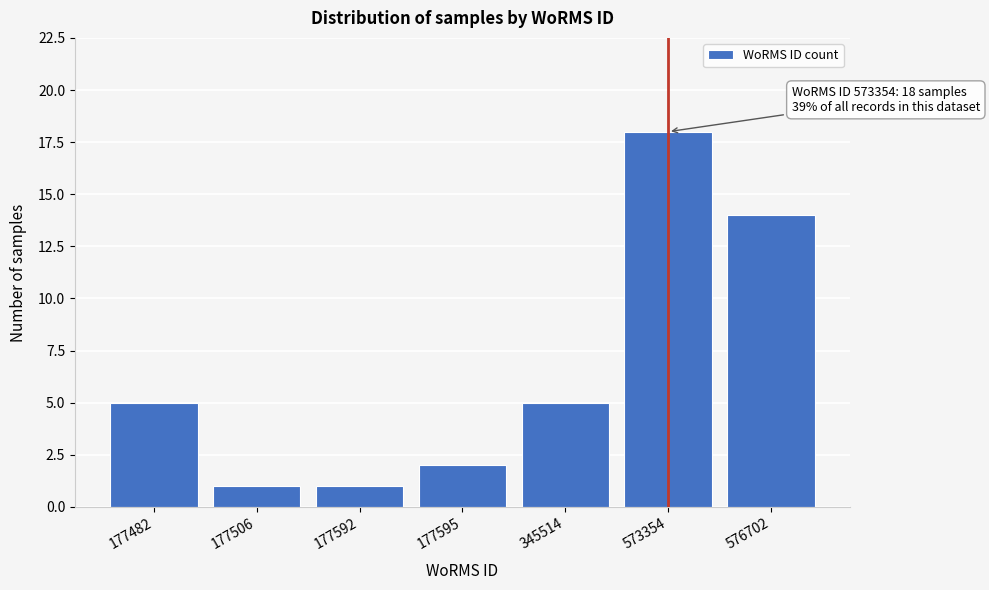

Reading left to right, extract all data points from this chart.

5	1	1	2	5	18	14